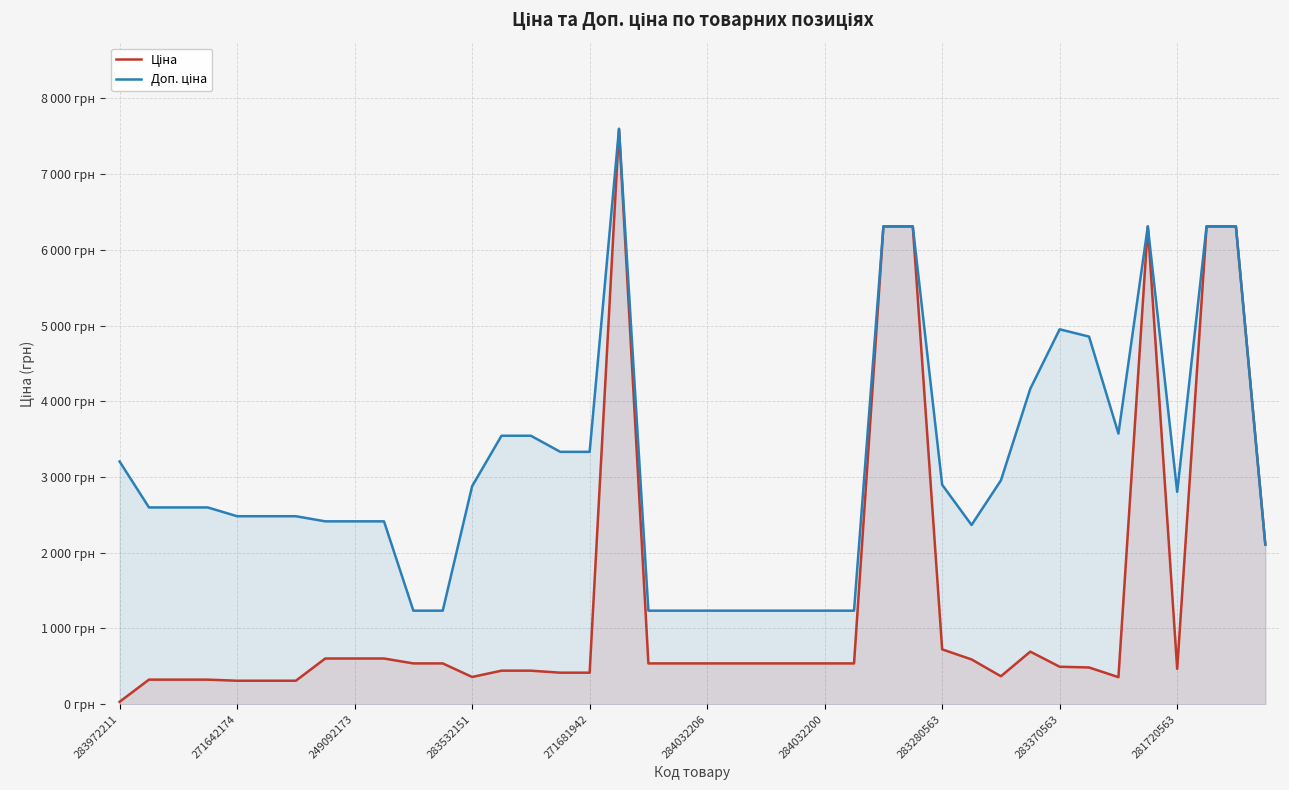

What is the difference between the maximum and minimum values in the Ціна series?

7564.5